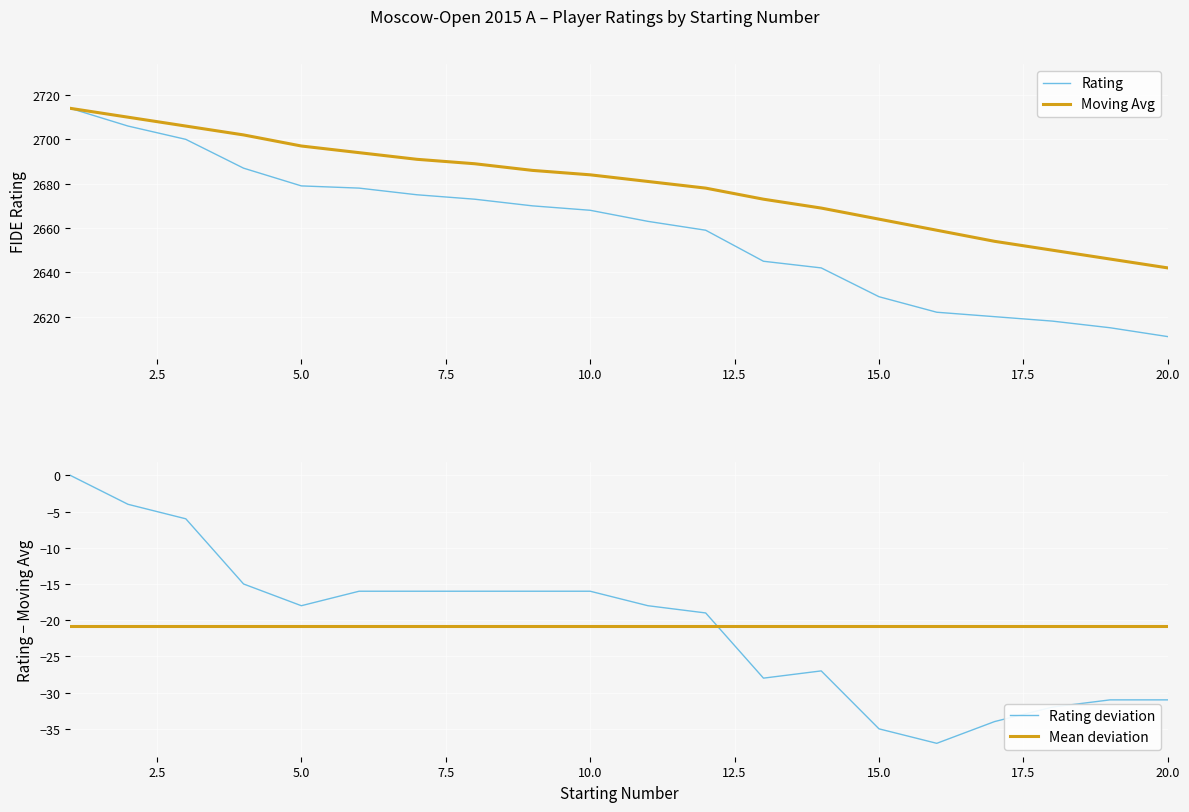

True or false: Rating has a value of 1361 at 10.0.

False